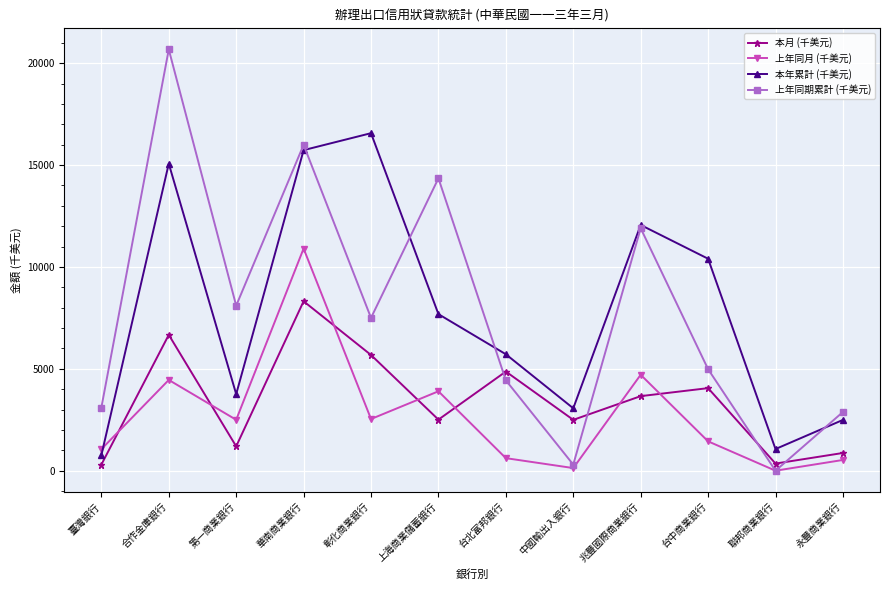

True or false: 本月 (千美元) has a value of 298 at 臺灣銀行.

True